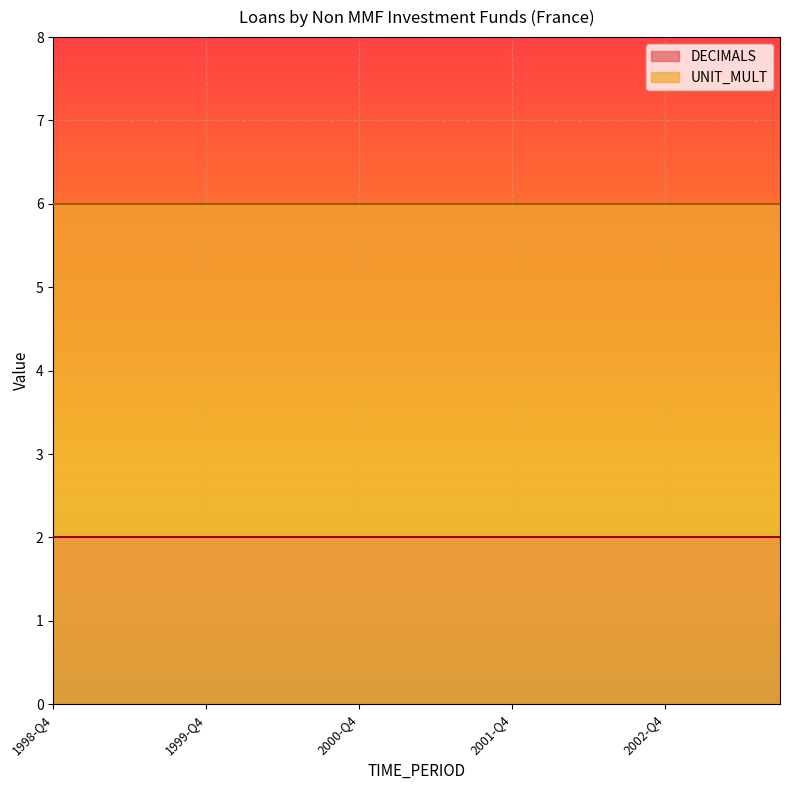

What is the label of the 19th point from the right?

1999-Q1